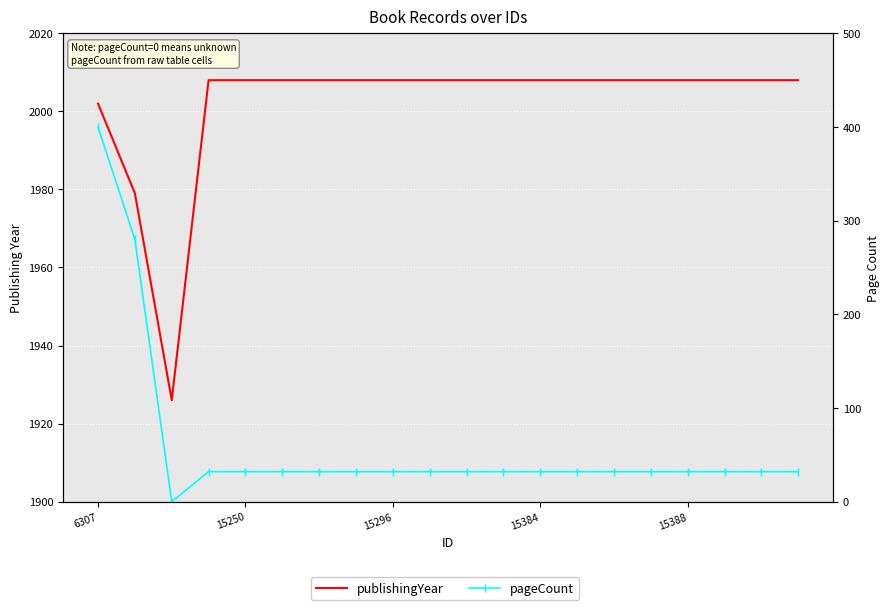

What is the maximum value shown in the chart?

2008